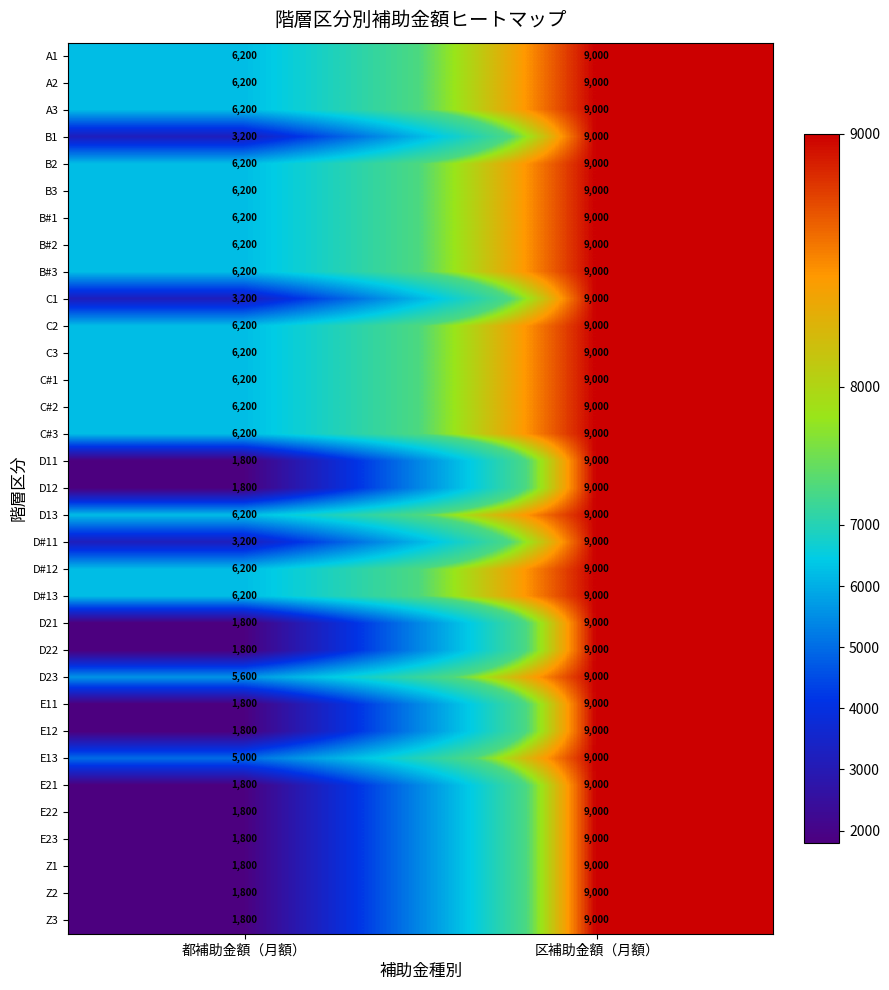

What is the approximate value of E11 at 区補助金額（月額）, to the nearest 100?

9000